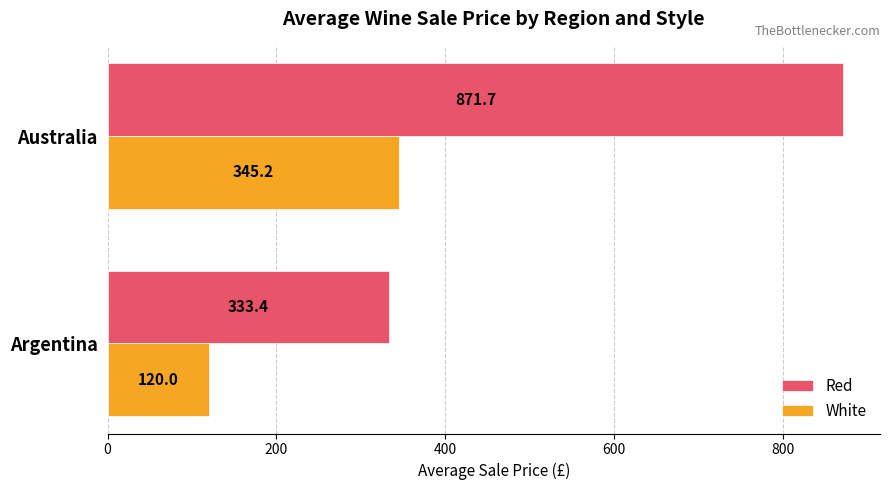

At which label is White closest to 232?

Argentina